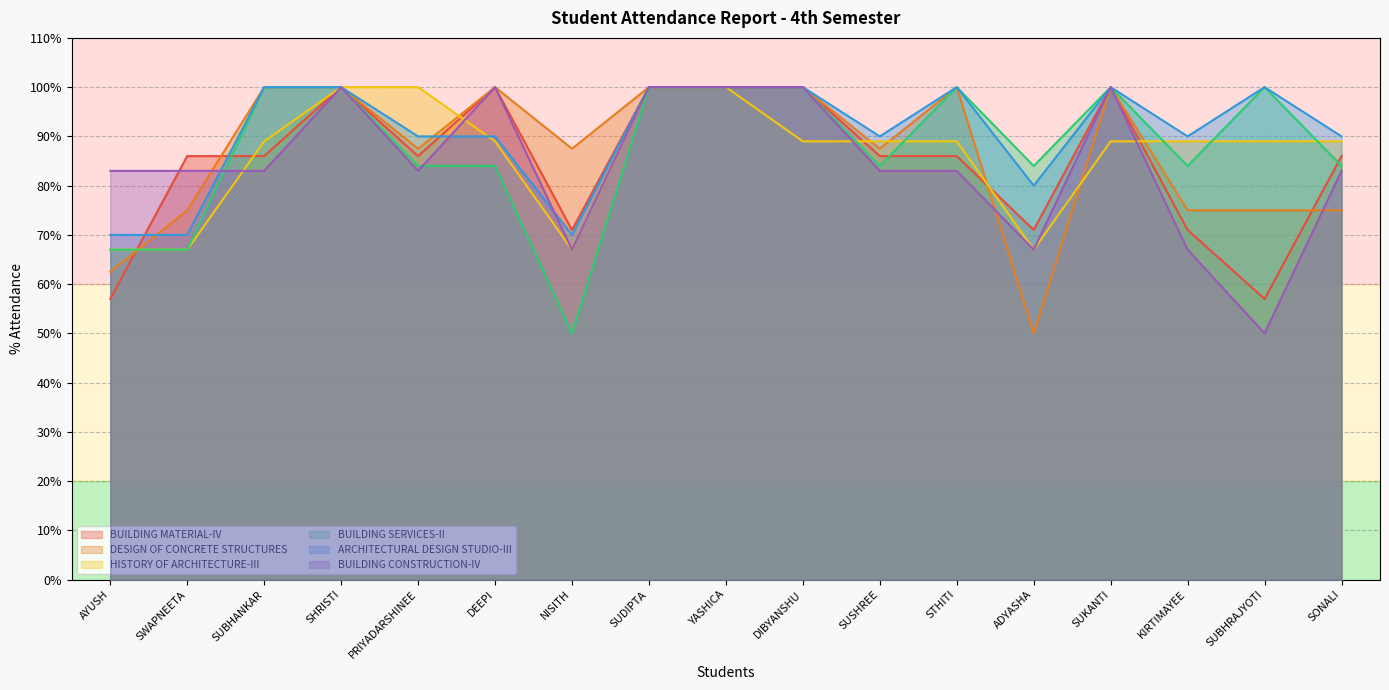

The HISTORY OF ARCHITECTURE-III series shows 47.3 at SHRISTI. True or false?

False